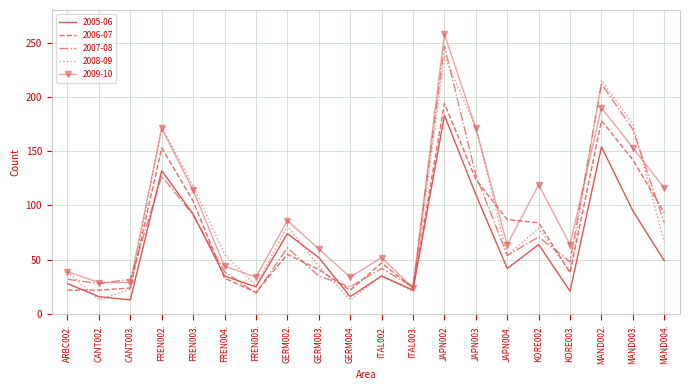

At which category does 2007-08 reach its first local valley?

CANT002.